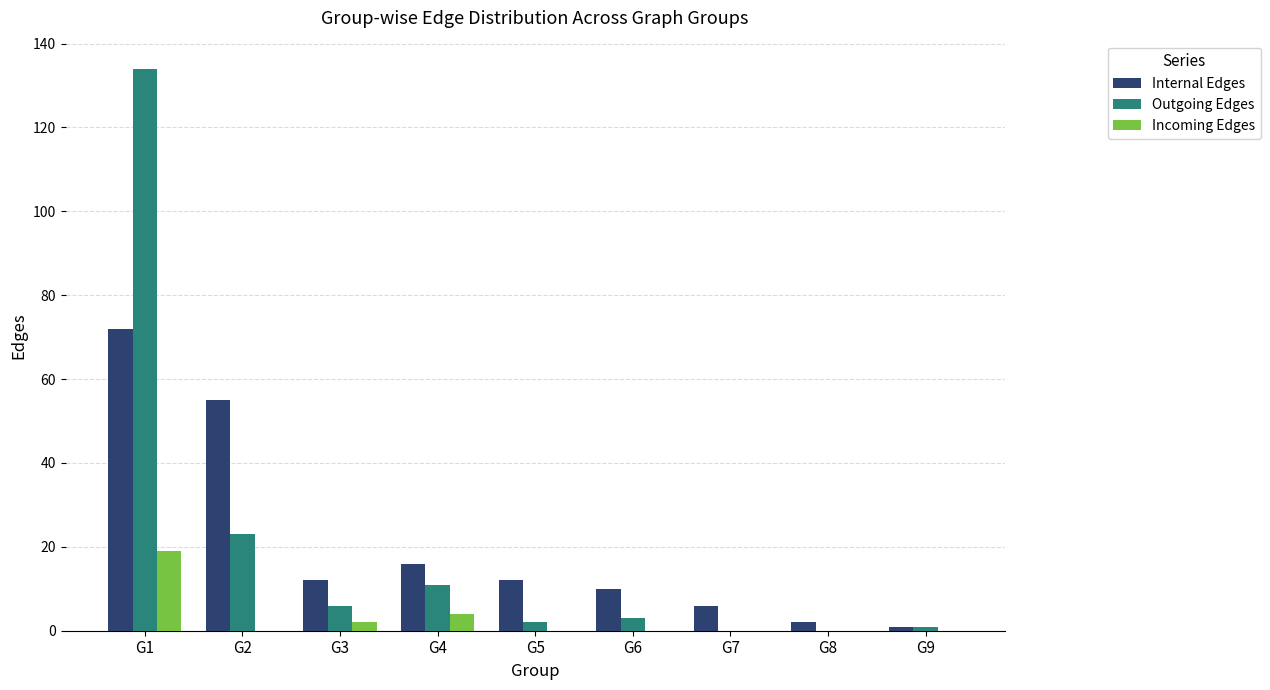

Is it true that Outgoing Edges equals 7 at G2?

False